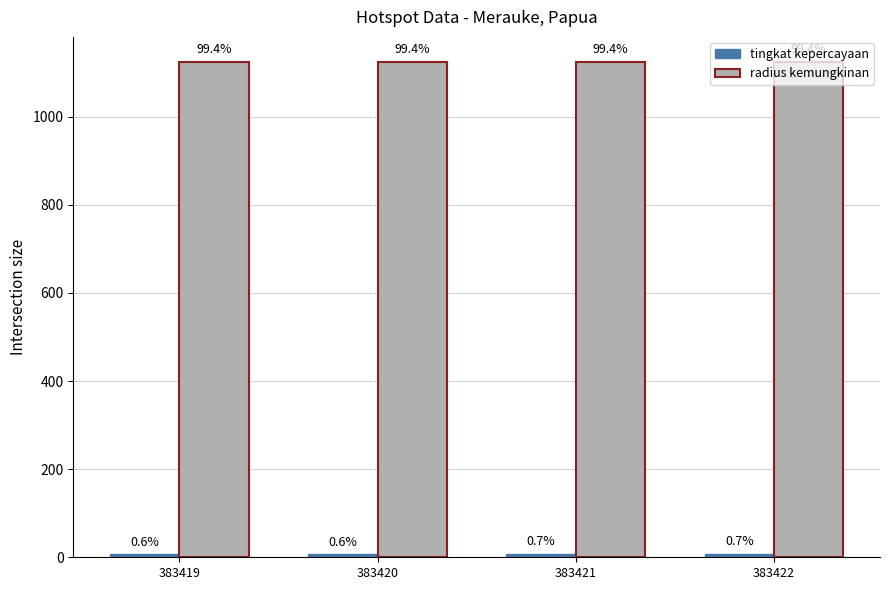

Reading left to right, list all the values displayed in this chart.

tingkat kepercayaan: 383419=7	383420=7	383421=8	383422=8
radius kemungkinan: 383419=1125	383420=1125	383421=1125	383422=1125